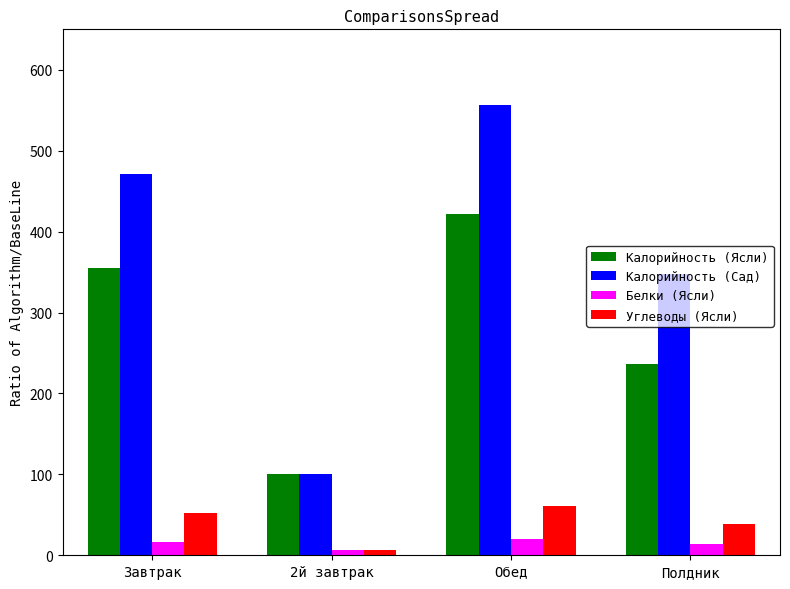

What is the label of the 2nd bar from the left?

2й завтрак